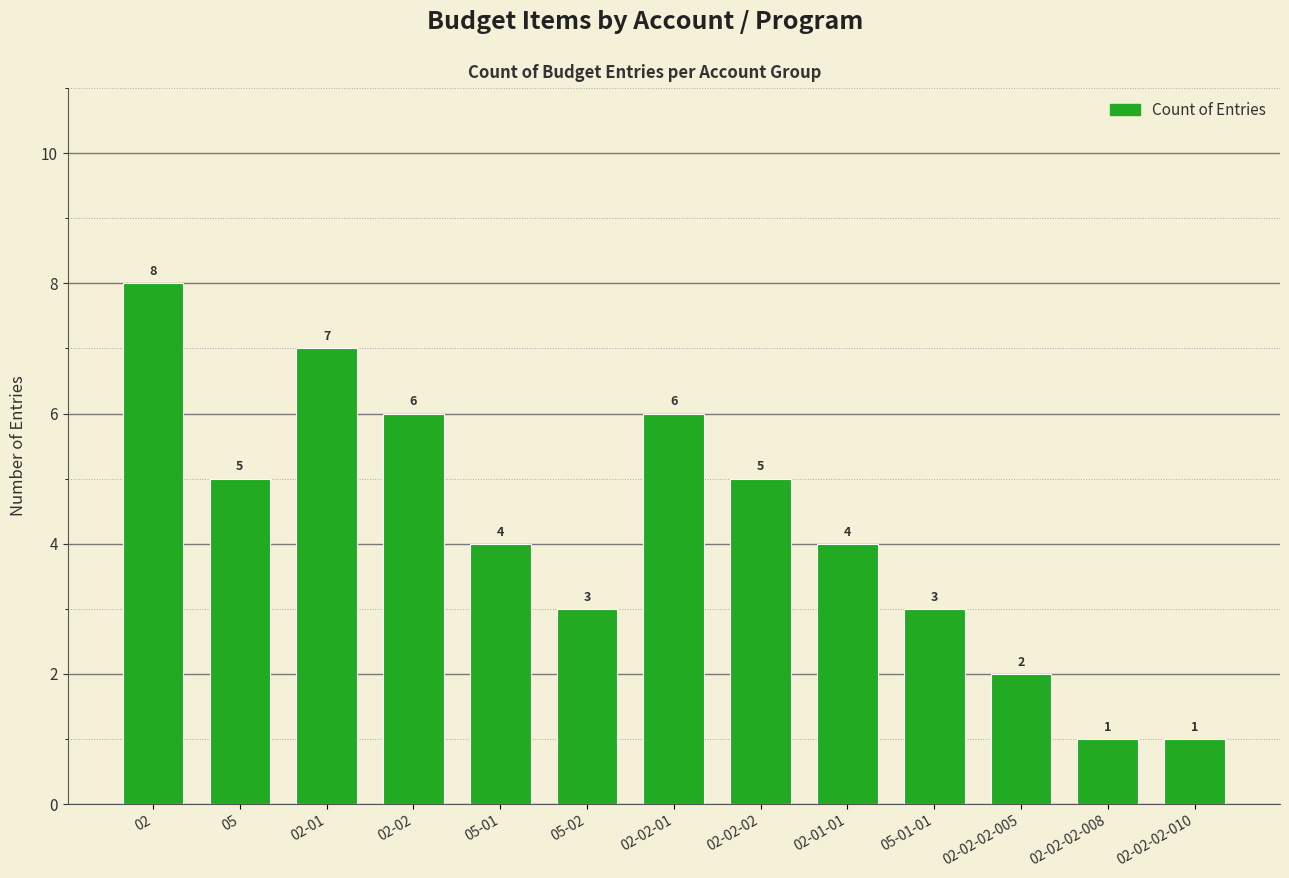

What position from the right is 02-01?

11